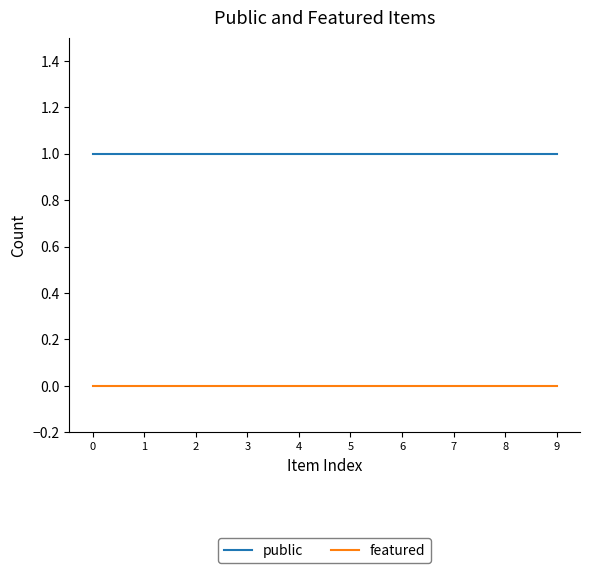

Reading left to right, extract all data points from this chart.

public: 0=1	1=1	2=1	3=1	4=1	5=1	6=1	7=1	8=1	9=1
featured: 0=0	1=0	2=0	3=0	4=0	5=0	6=0	7=0	8=0	9=0